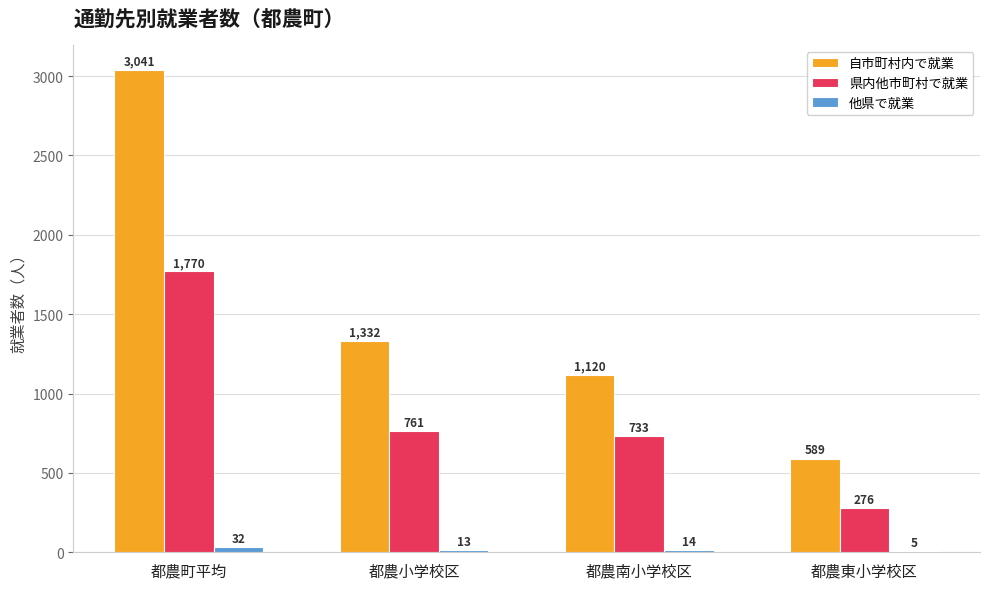

Is it true that 自市町村内で就業 equals 308 at 都農東小学校区?

False